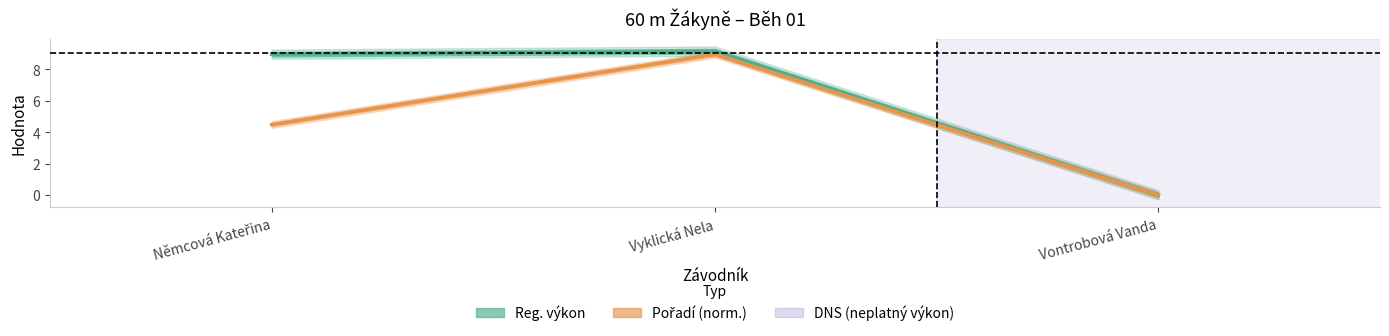

What is the total value across all series at Vyklická Nela?

18.1